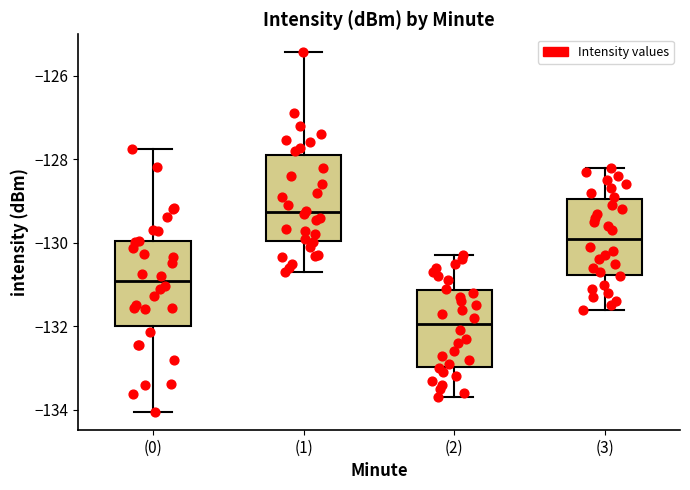

Reading left to right, transcribe this box plot: for each box, give where its median line is, the range the box spans, and where its two whiskers end, as read against the y-axis. The values are not printed on the chart, so give them approximately, as read against the axis.

(0): median -131.0, box -132.0 to -130.0, whiskers -134.0 to -127.8
(1): median -129.2, box -130.0 to -127.8, whiskers -130.6 to -125.4
(2): median -132.0, box -133.0 to -131.2, whiskers -133.6 to -130.2
(3): median -129.8, box -130.8 to -129.0, whiskers -131.6 to -128.2